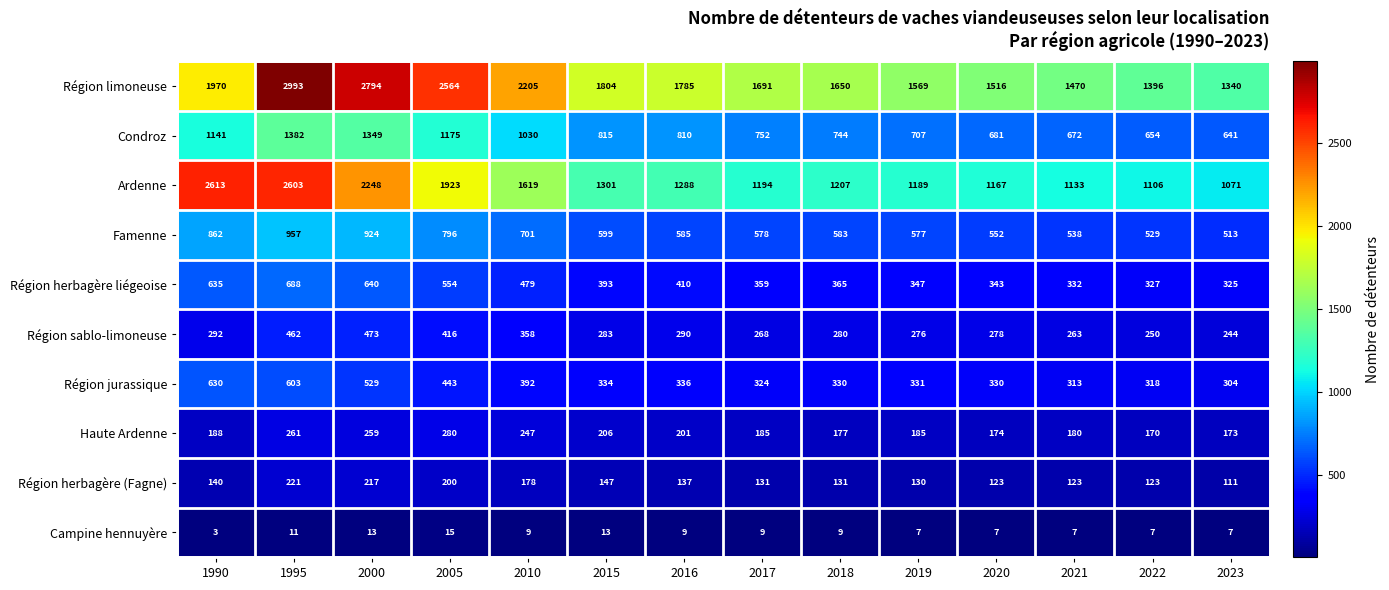

At which category is the sum across all series the highest?

1995